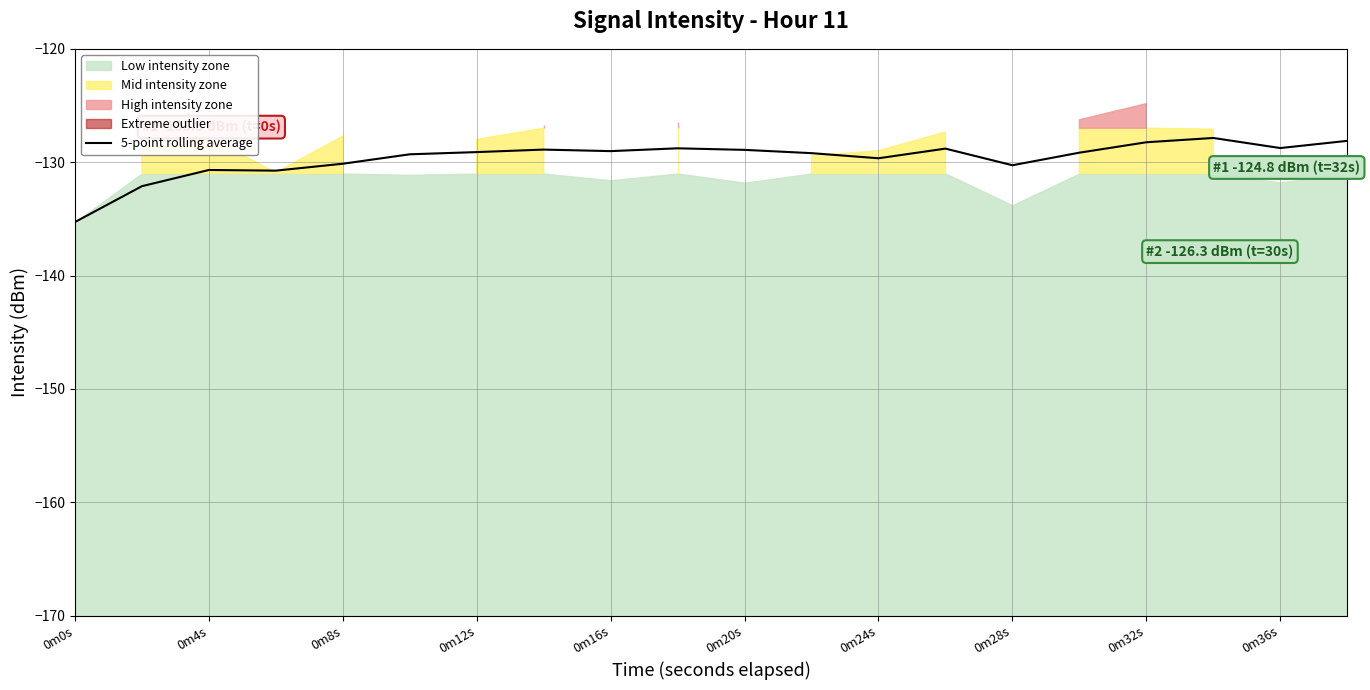

How many interior local valleys (lower than both neighbors) does the data have?

5